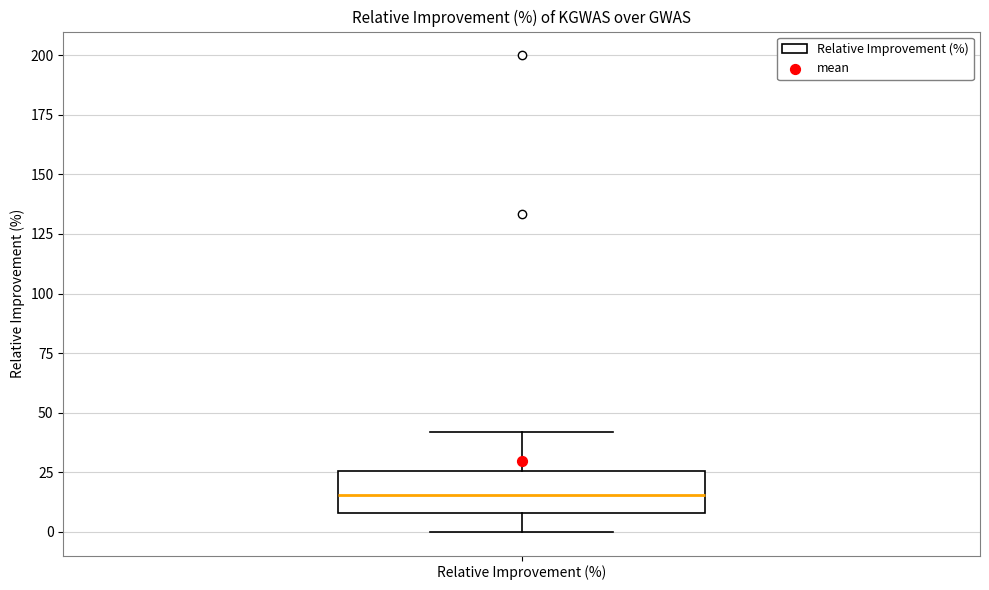

Where does the median line of the box for Relative Improvement (%) sit on the y-axis? The values are not printed on the chart, so give them approximately, as read against the axis.

15